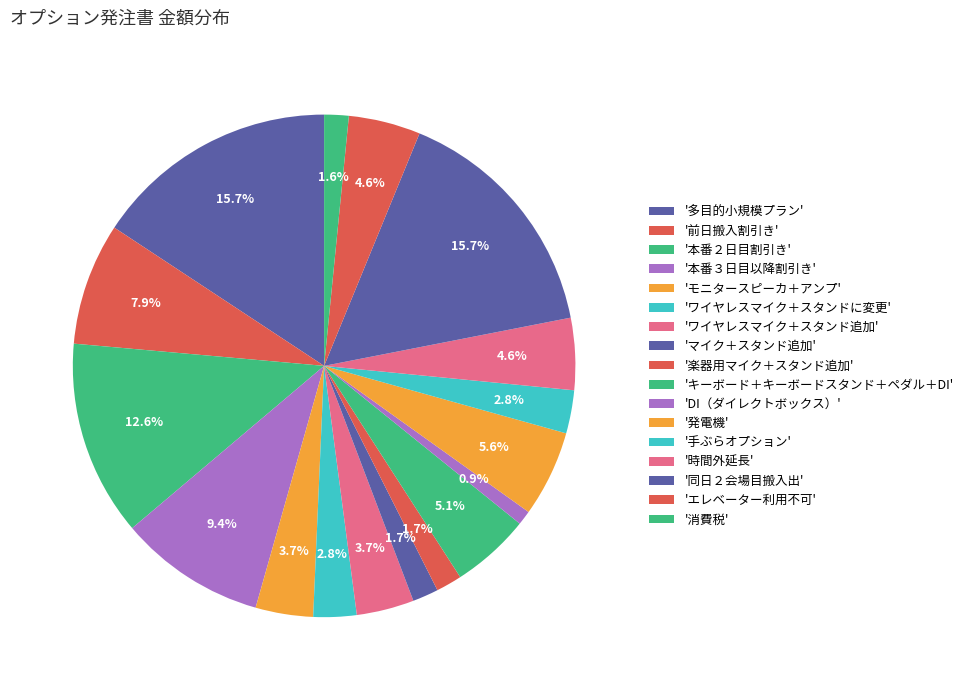

To the nearest percent, what is the average slice percentage?

6%